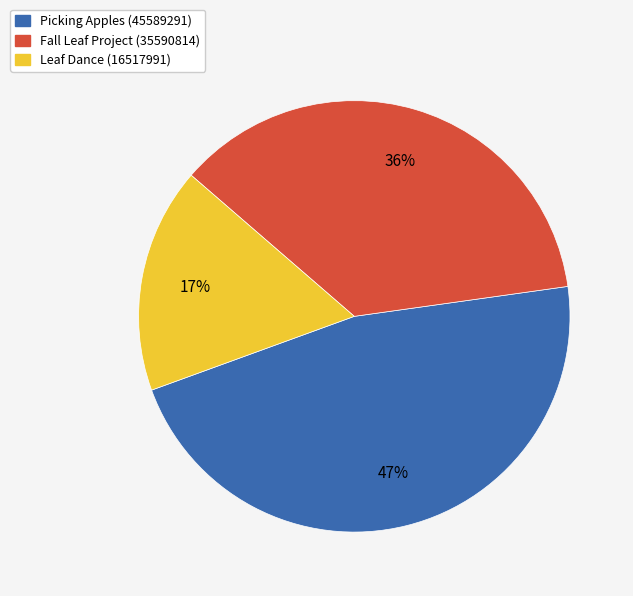

To the nearest percent, what portion does Fall Leaf Project (35590814) represent?

36%